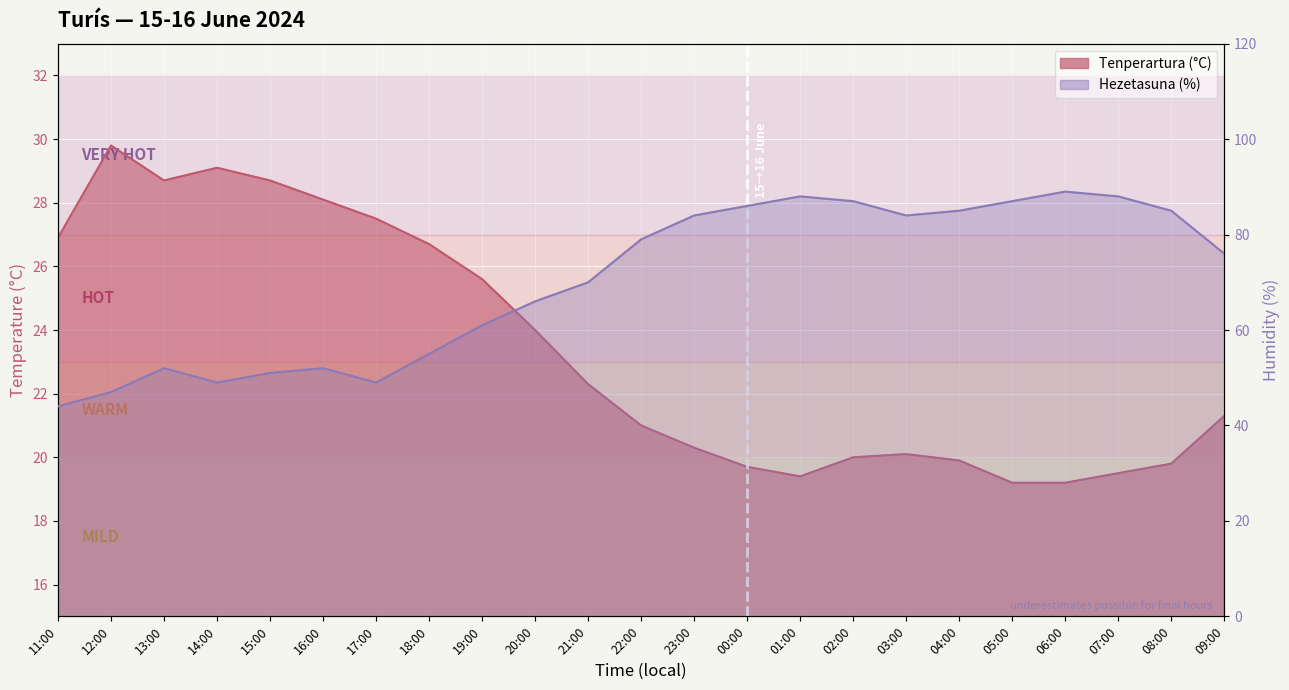

What is the minimum value for Hezetasuna (%)?

44.0